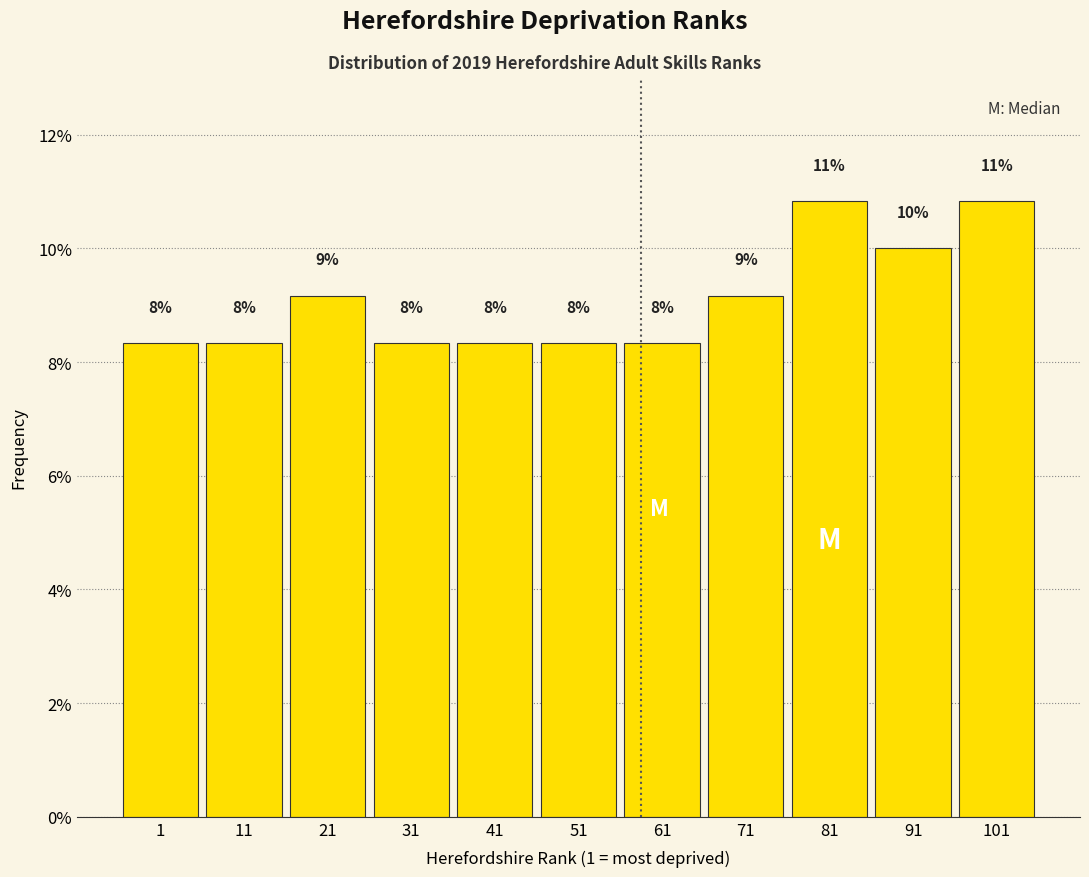

Does the chart contain any negative values?

No